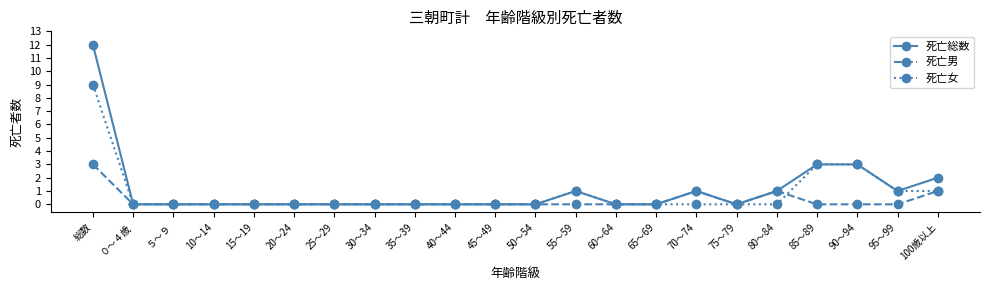

Reading right to left, list all the values displayed in this chart.

死亡総数: 100歳以上=2	95～99=1	90～94=3	85～89=3	80～84=1	75～79=0	70～74=1	65～69=0	60～64=0	55～59=1	50～54=0	45～49=0	40～44=0	35～39=0	30～34=0	25～29=0	20～24=0	15～19=0	10～14=0	５～９=0	０～４歳=0	総数=12
死亡男: 100歳以上=1	95～99=0	90～94=0	85～89=0	80～84=1	75～79=0	70～74=1	65～69=0	60～64=0	55～59=0	50～54=0	45～49=0	40～44=0	35～39=0	30～34=0	25～29=0	20～24=0	15～19=0	10～14=0	５～９=0	０～４歳=0	総数=3
死亡女: 100歳以上=1	95～99=1	90～94=3	85～89=3	80～84=0	75～79=0	70～74=0	65～69=0	60～64=0	55～59=1	50～54=0	45～49=0	40～44=0	35～39=0	30～34=0	25～29=0	20～24=0	15～19=0	10～14=0	５～９=0	０～４歳=0	総数=9